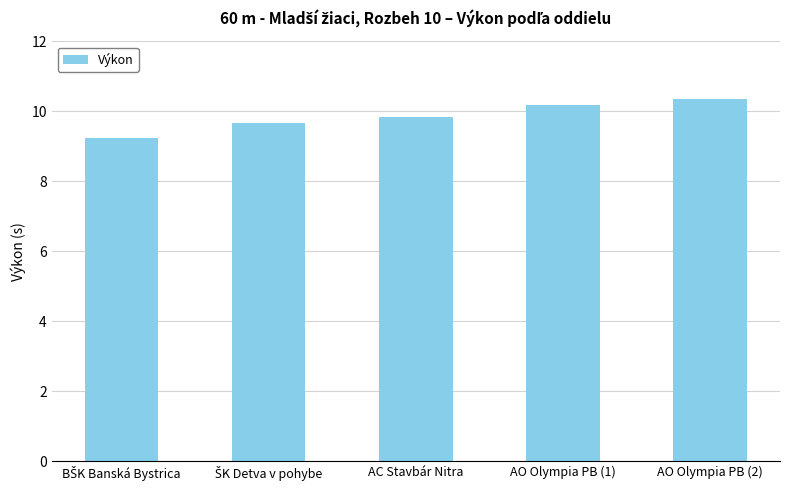

Does the chart contain stacked bars?

No